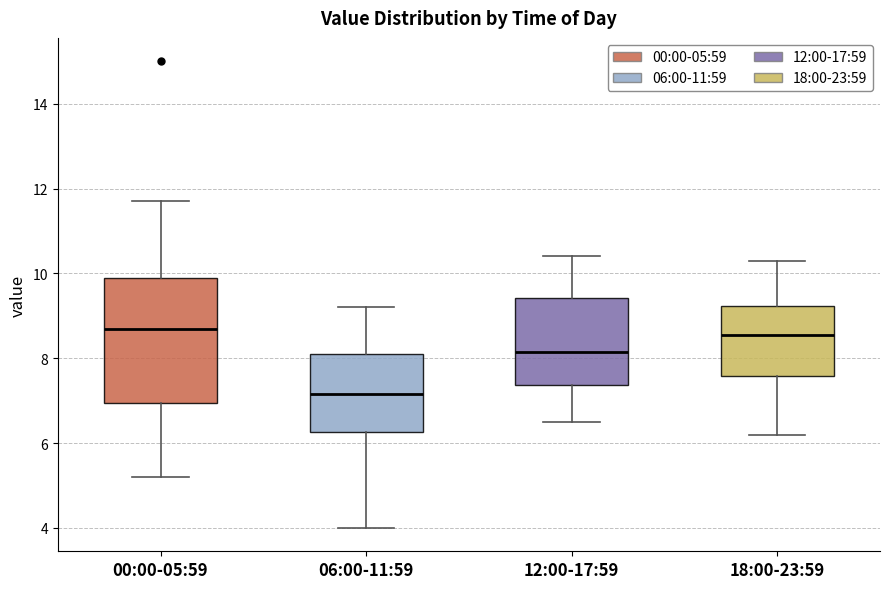

Which box is the tallest, from its lower edge to its upper edge?

00:00-05:59